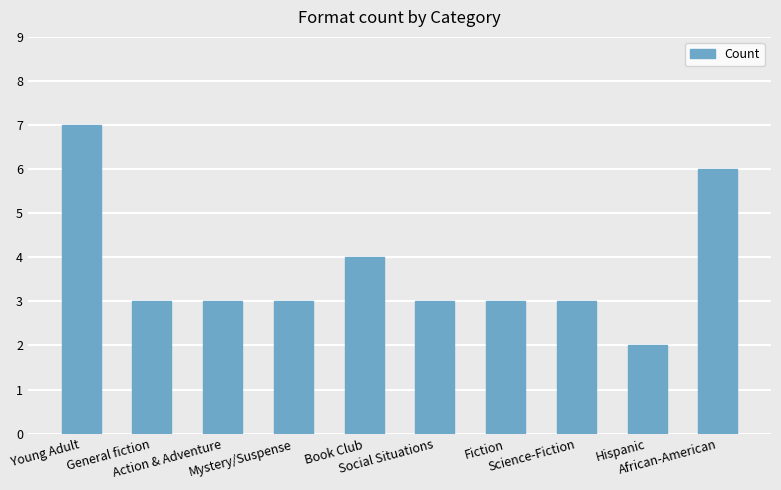

What is the difference between the second highest and second lowest values?

3